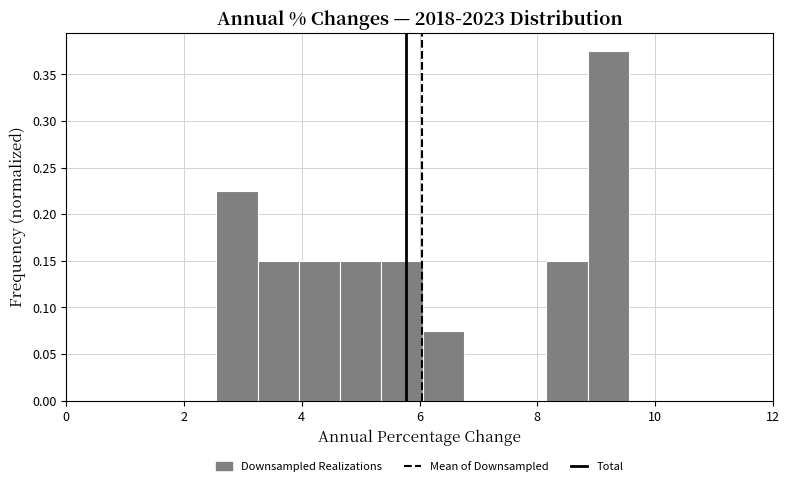

Around what value on the x-axis is the tallest bar? Give the approximate position of its centre, as read against the axis.

9.2